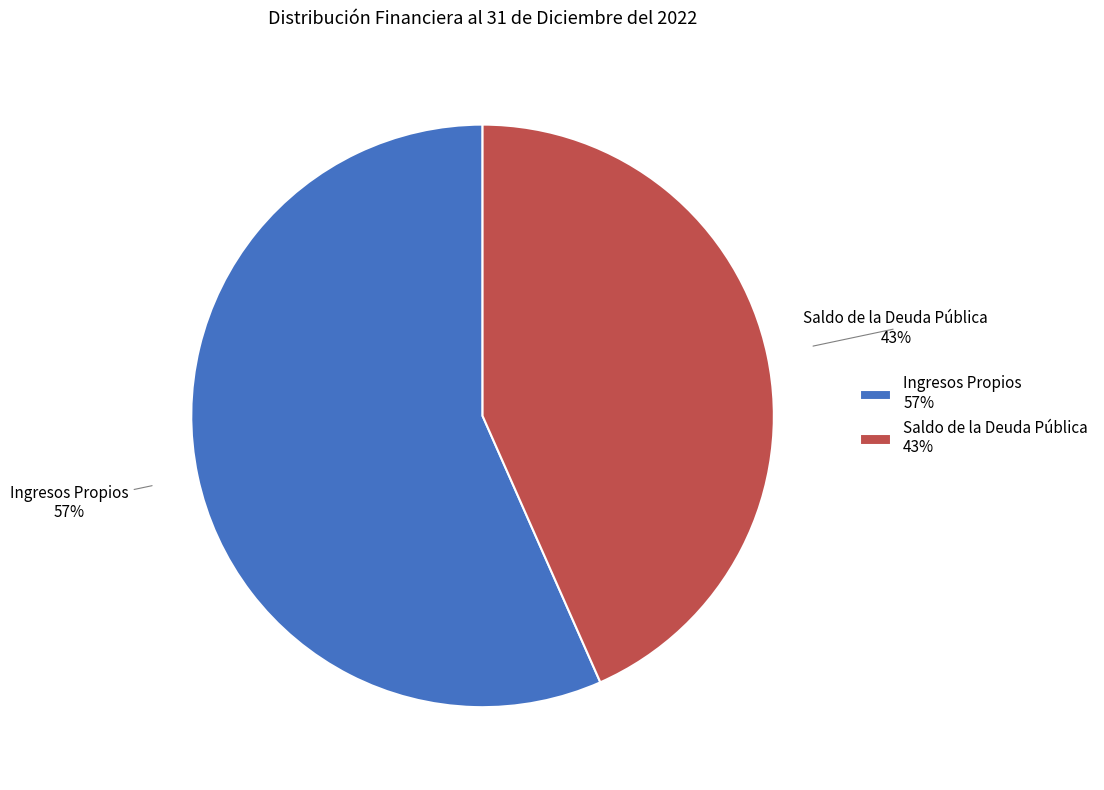

Is the sum of Saldo de la Deuda Pública 43% and Ingresos Propios 57% greater than half?

Yes